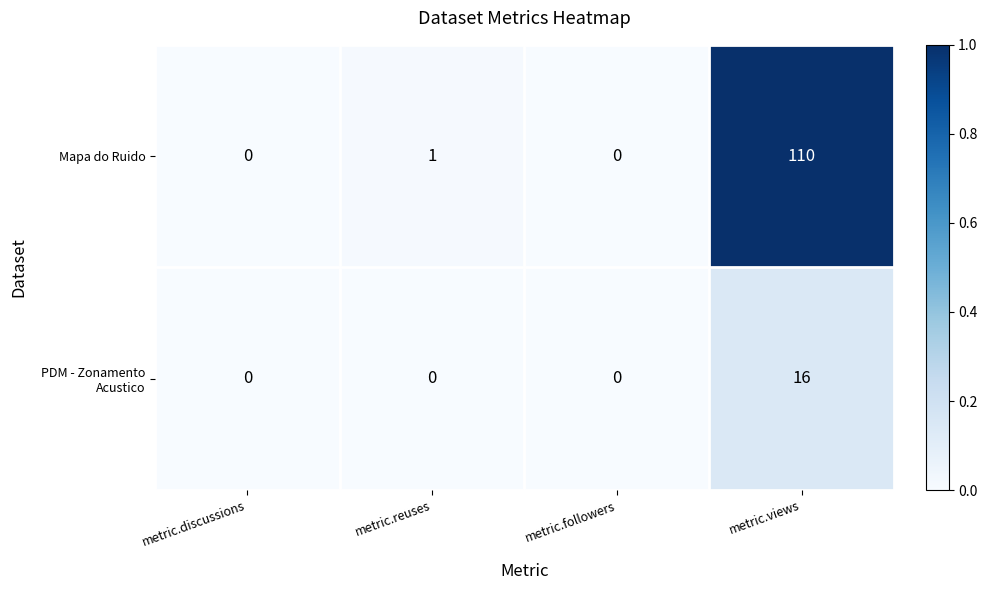

At which category is the sum across all series the highest?

metric.views